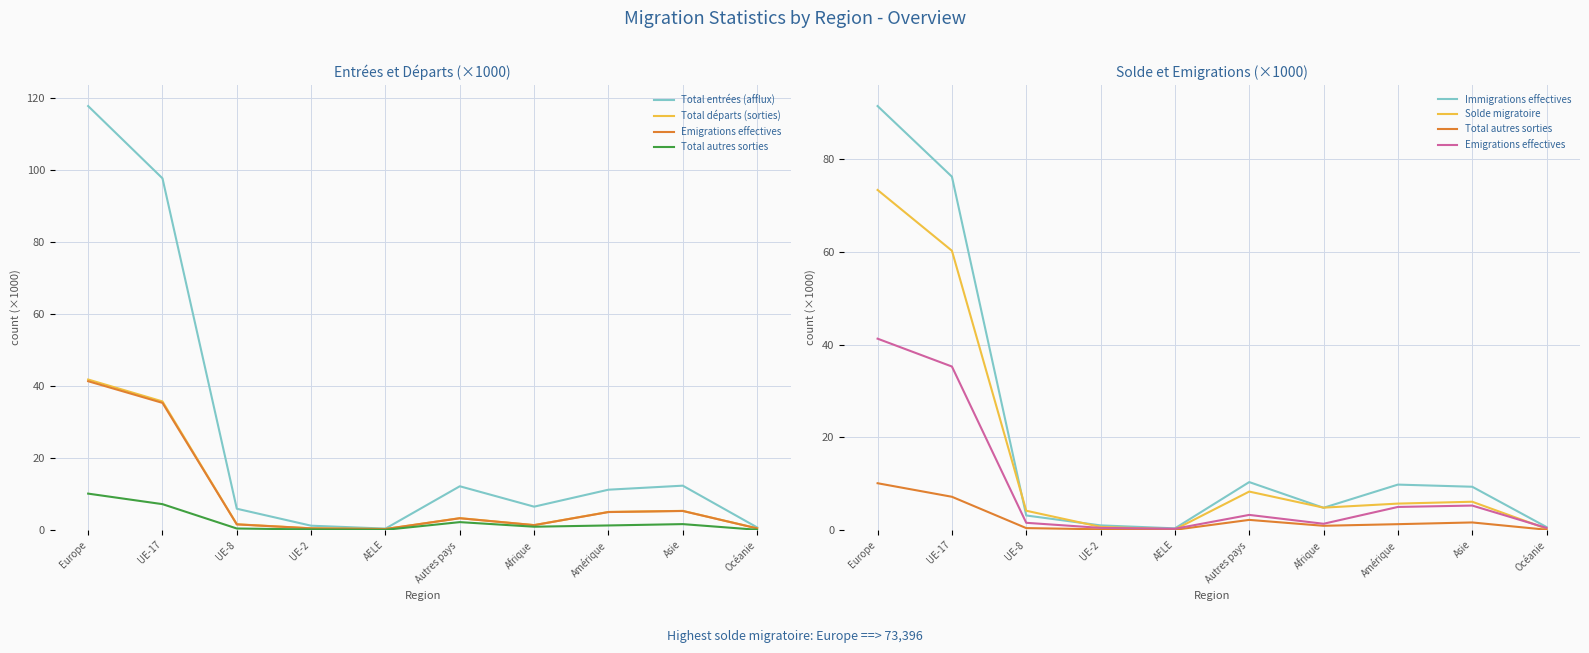

At which category does Emigrations effectives reach its first local peak?

Autres pays 